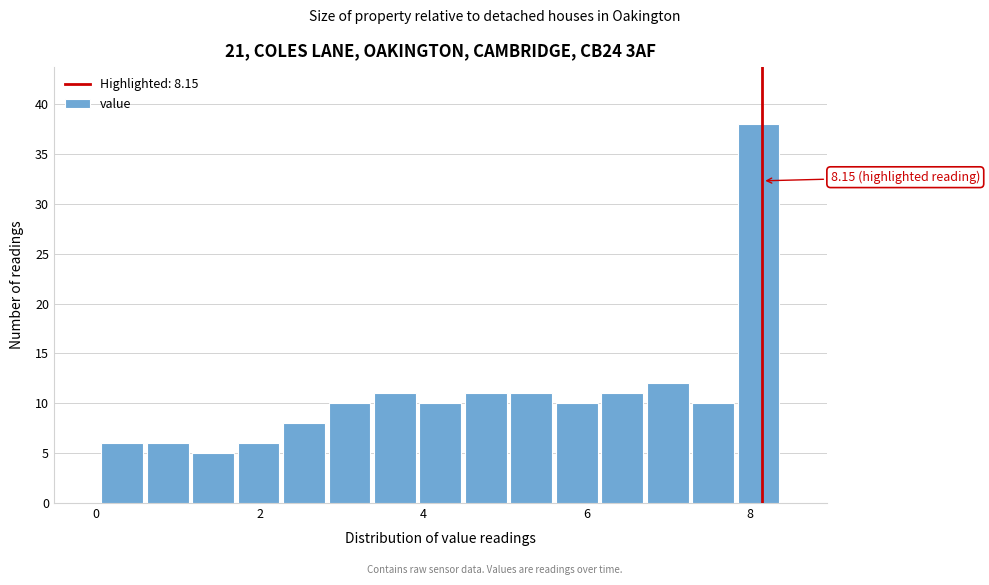

Around what value on the x-axis is the tallest bar? Give the approximate position of its centre, as read against the axis.

8.2